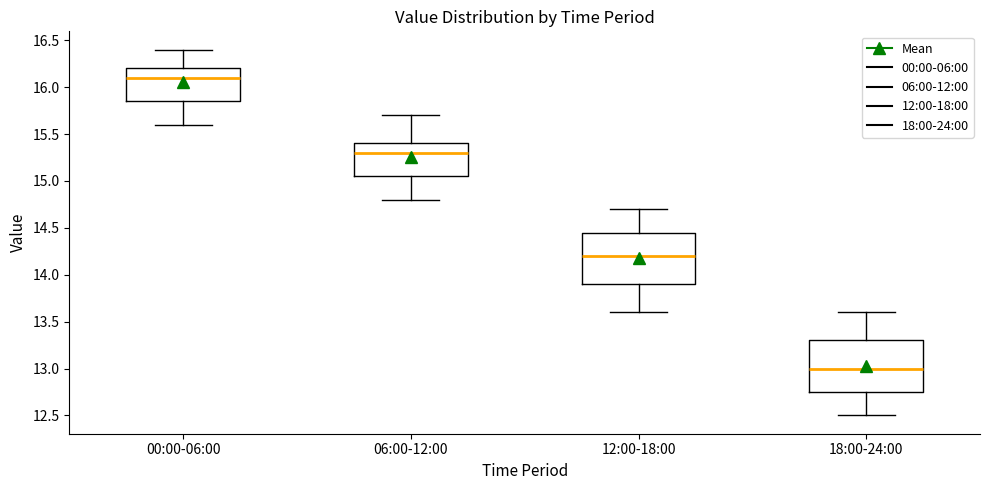

Where is the upper edge of the box for 12:00-18:00 on the y-axis? The values are not printed on the chart, so give them approximately, as read against the axis.

14.45